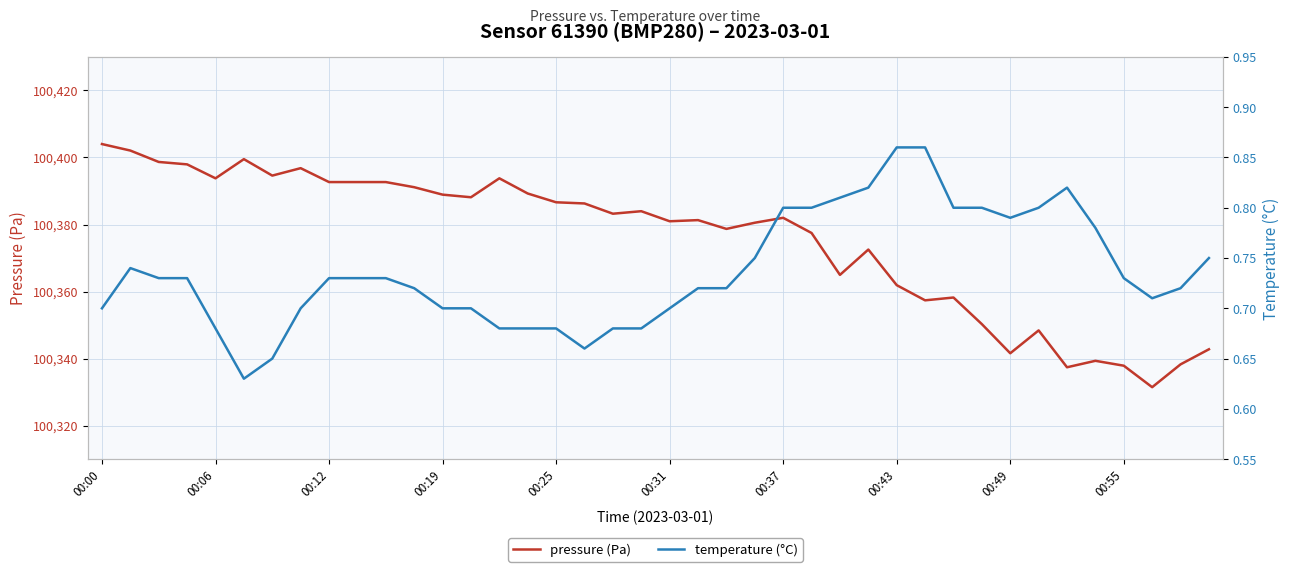

What is the value of the temperature (°C) point at the 14th from the left?

0.7